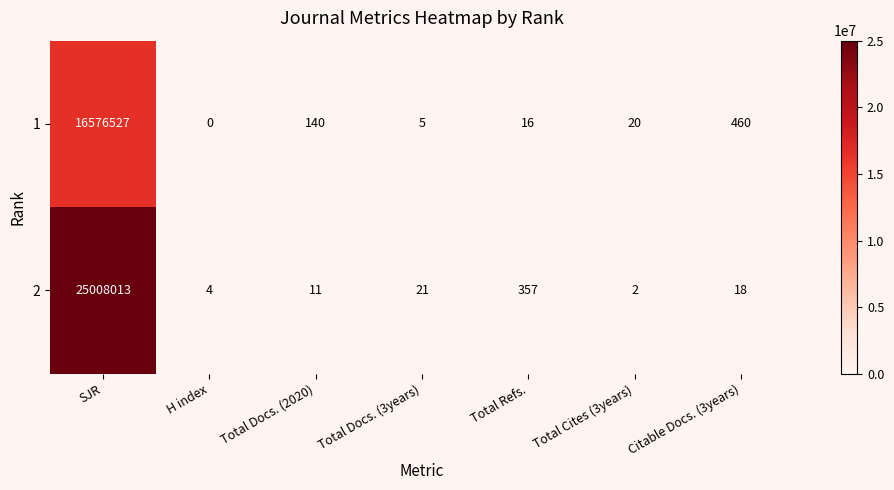

The value of 2 at Citable Docs. (3years) is 8. True or false?

False